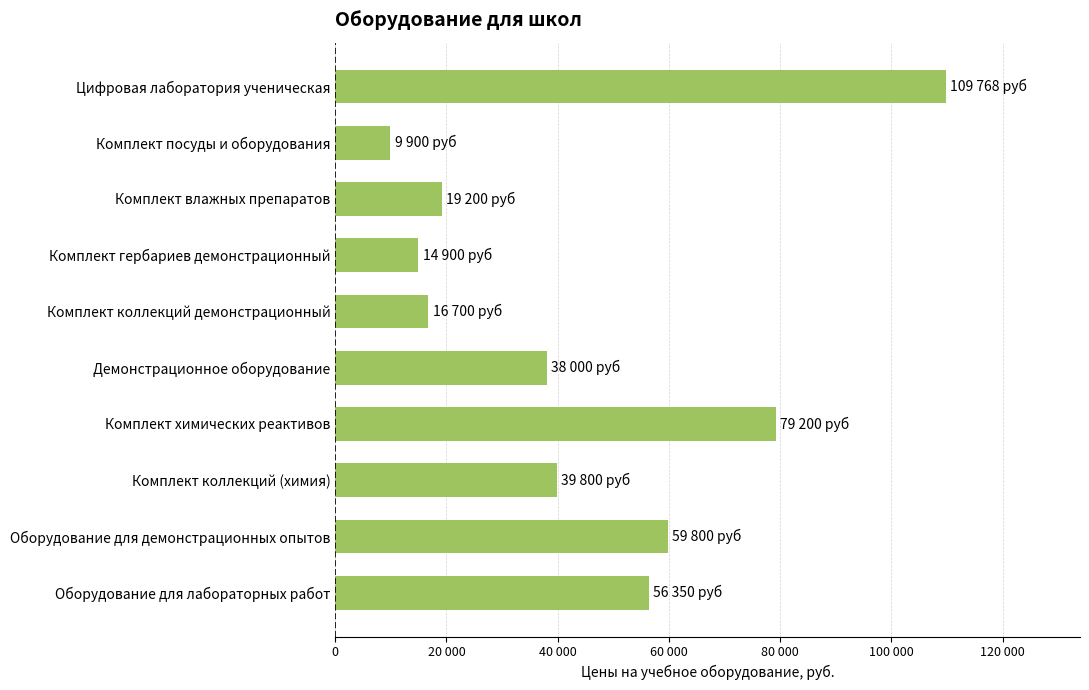

List the labels in order of value, smallest first.

Комплект посуды и оборудования, Комплект гербариев демонстрационный, Комплект коллекций демонстрационный, Комплект влажных препаратов, Демонстрационное оборудование, Комплект коллекций (химия), Оборудование для лабораторных работ, Оборудование для демонстрационных опытов, Комплект химических реактивов, Цифровая лаборатория ученическая